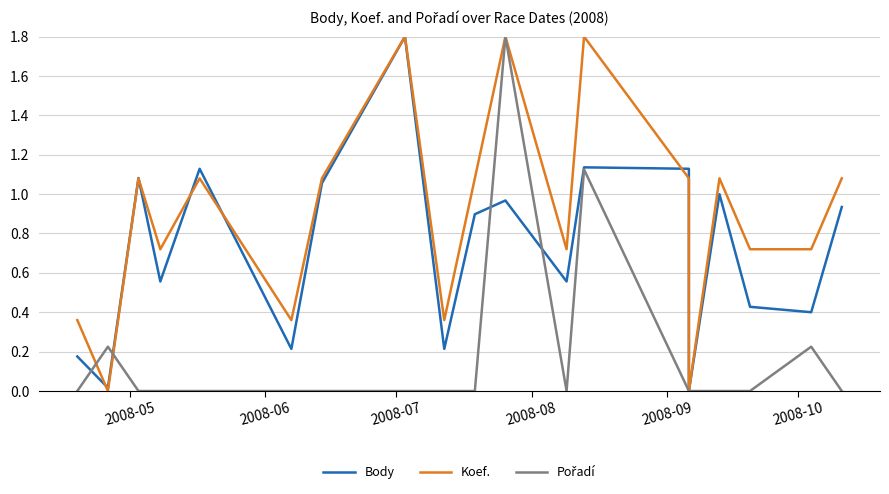

After their last crossing, which series has the higher values: Koef. or Pořadí?

Koef.